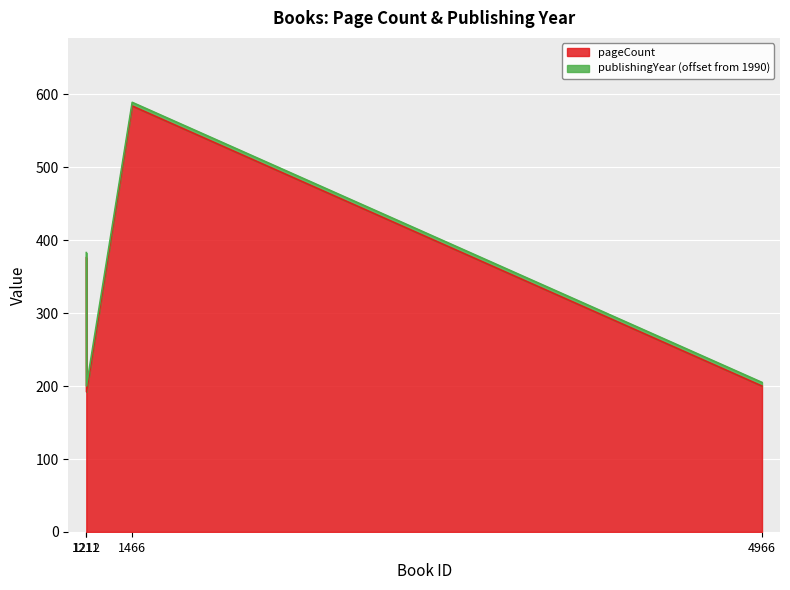

What is the difference between the maximum and second lowest values in the pageCount series?

384